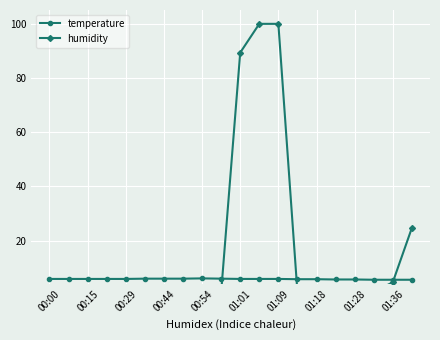

What is the highest value of the humidity series?

99.9